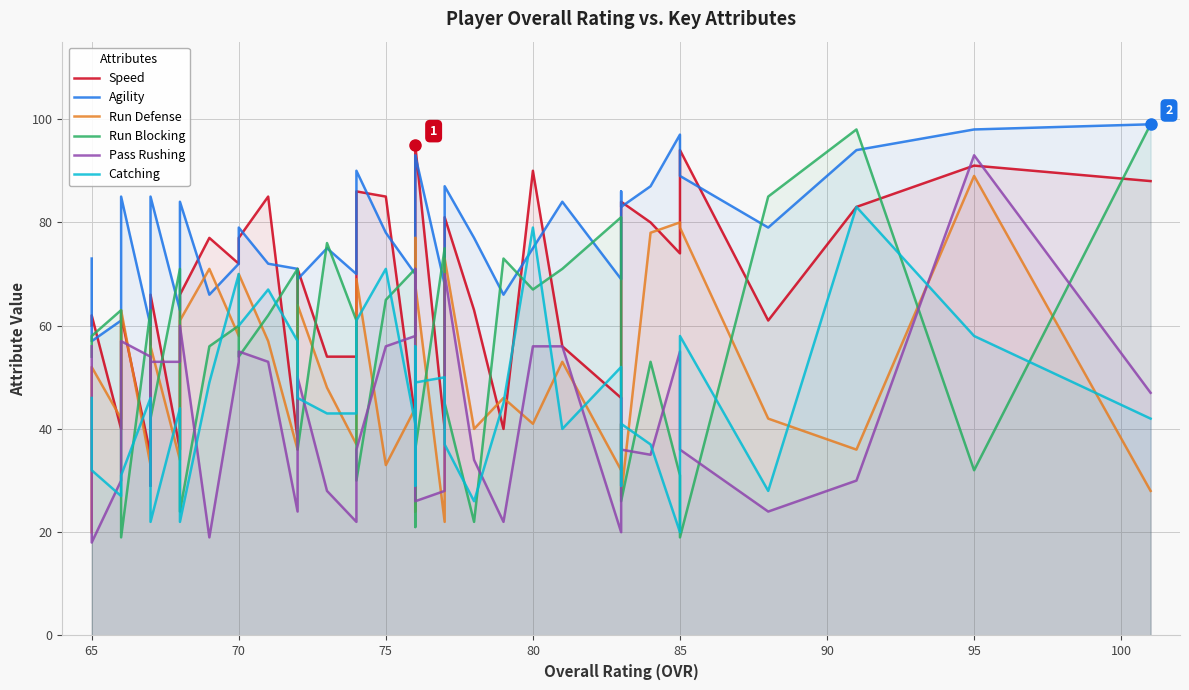

The Speed series shows 30 at 17. True or false?

False